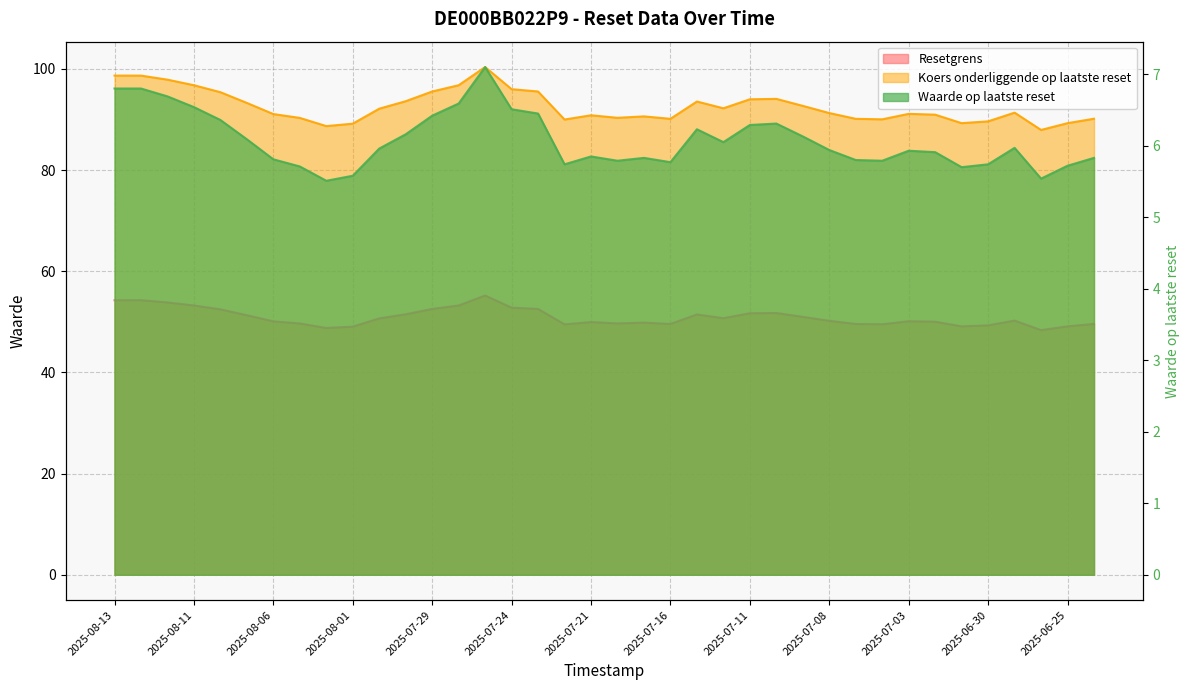

Rank the series at 2025-06-30 from highest to lowest value.

Koers onderliggende op laatste reset, Resetgrens, Waarde op laatste reset